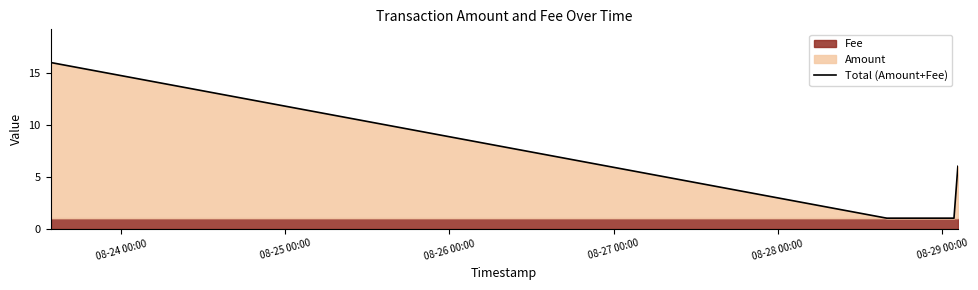

What is the difference between the maximum and minimum values?

15